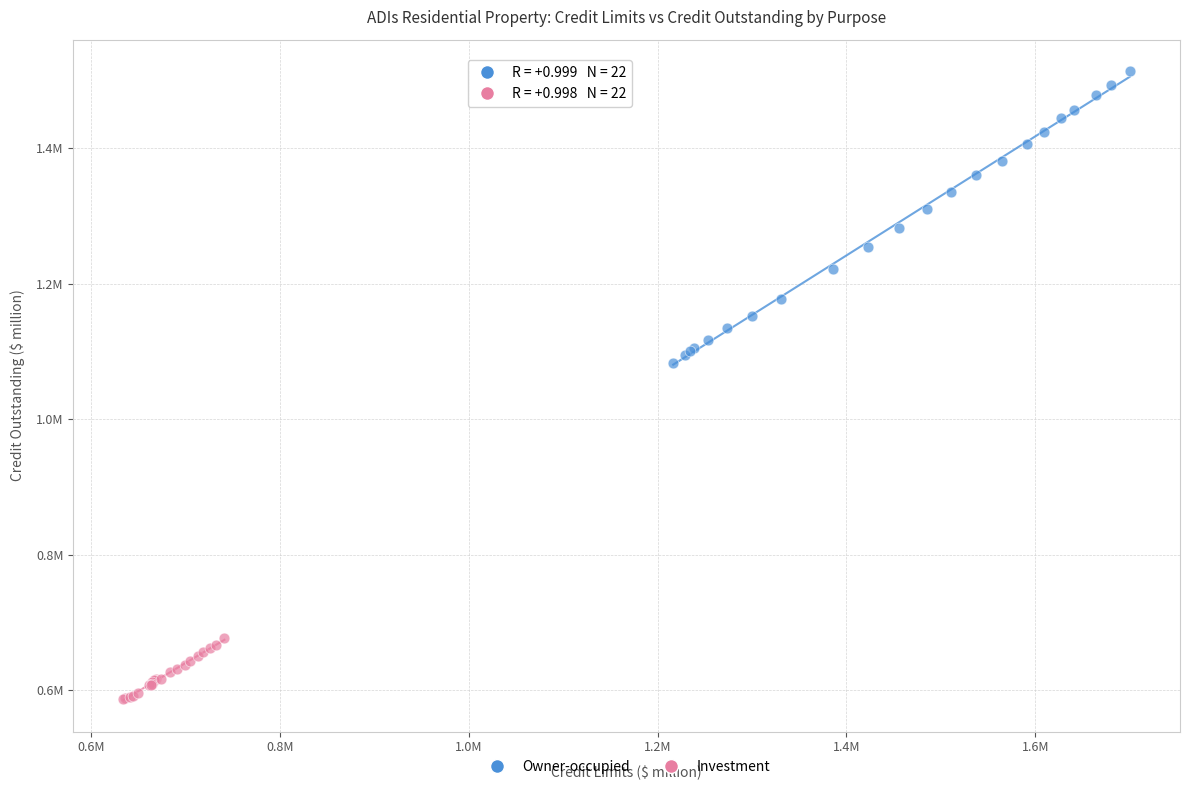

Which series contains the highest Y value?

Owner-occupied